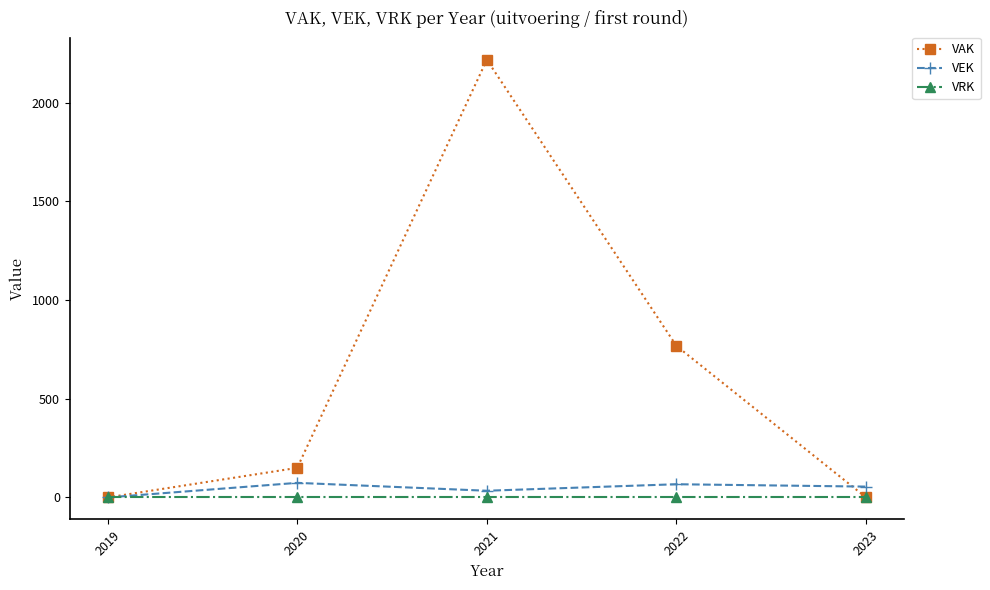

What is the value of the VAK point at the 2nd from the left?

150